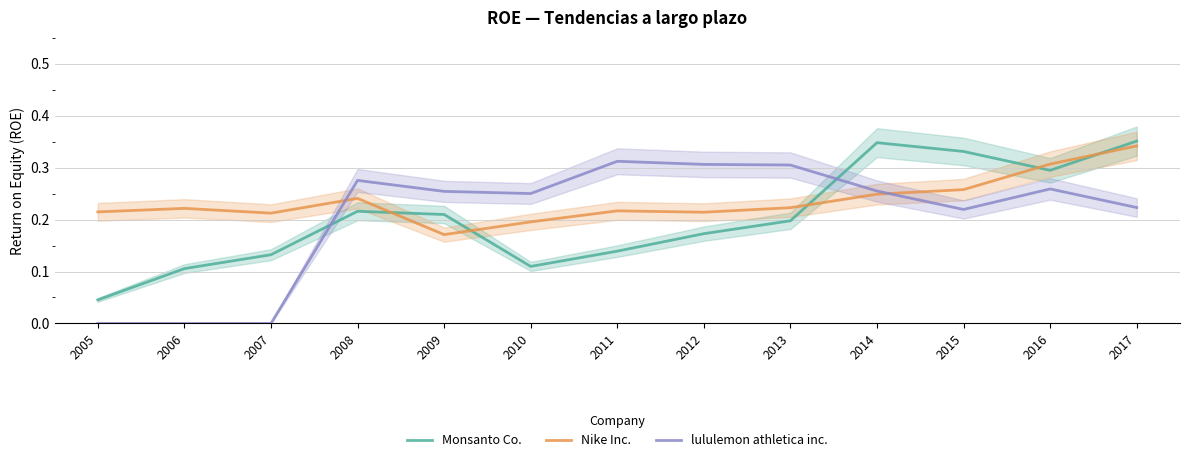

Reading left to right, extract all data points from this chart.

Monsanto Co.: 0.0	0.1	0.1	0.2	0.2	0.1	0.1	0.2	0.2	0.3	0.3	0.3	0.4
Nike Inc.: 0.2	0.2	0.2	0.2	0.2	0.2	0.2	0.2	0.2	0.2	0.3	0.3	0.3
lululemon athletica inc.: 0.0	0.0	0.0	0.3	0.3	0.2	0.3	0.3	0.3	0.3	0.2	0.3	0.2